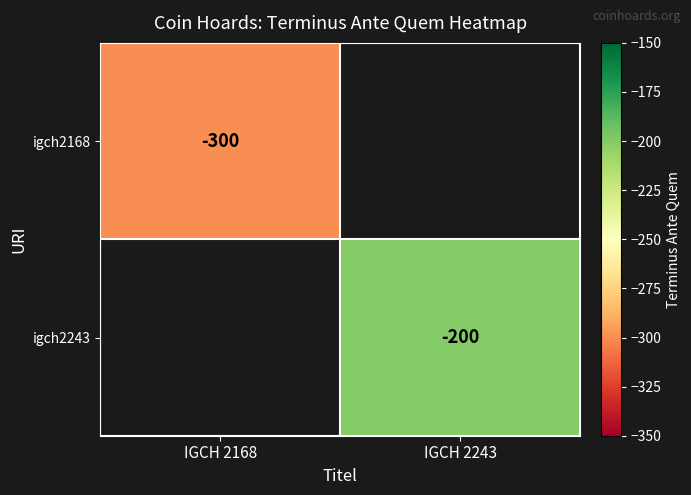

Count the number of categories in the chart.

2